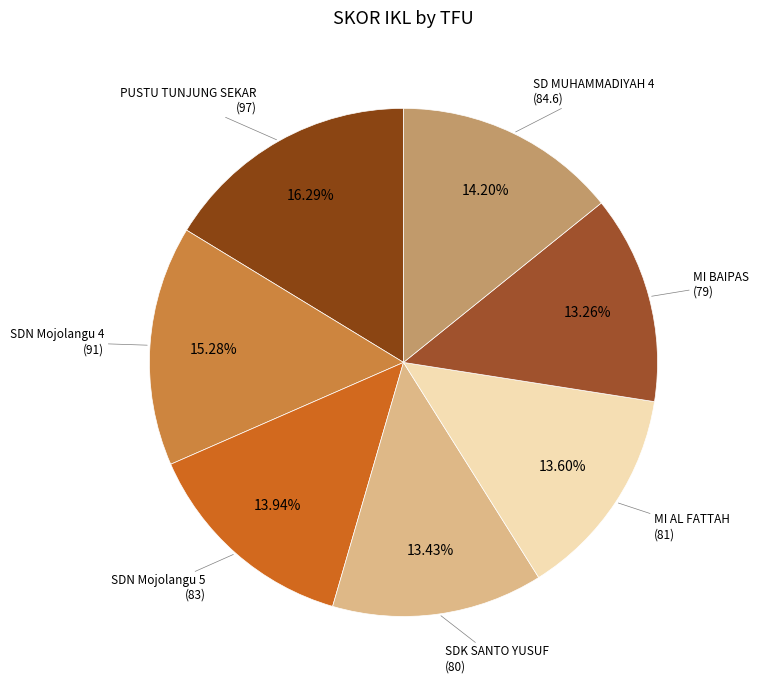

What is the smallest slice in the pie chart?

MI BAIPAS